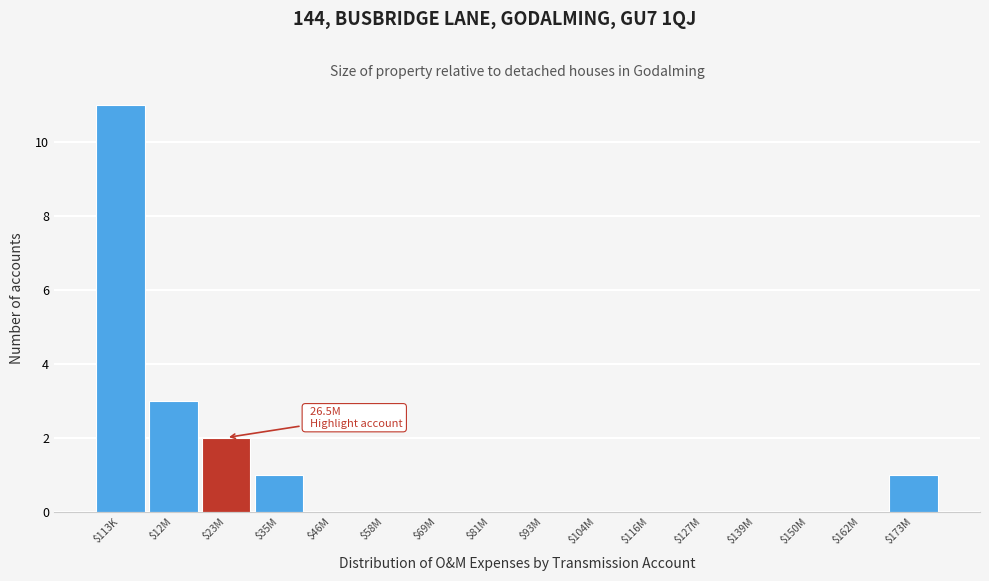

What is the sum of all values?

18